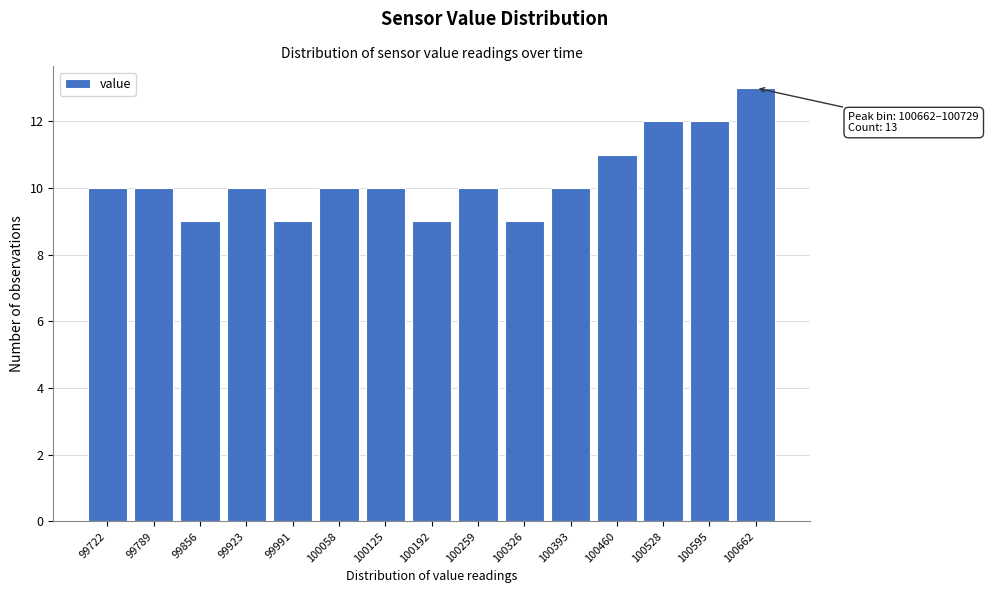

Reading right to left, list all the values displayed in this chart.

13	12	12	11	10	9	10	9	10	10	9	10	9	10	10